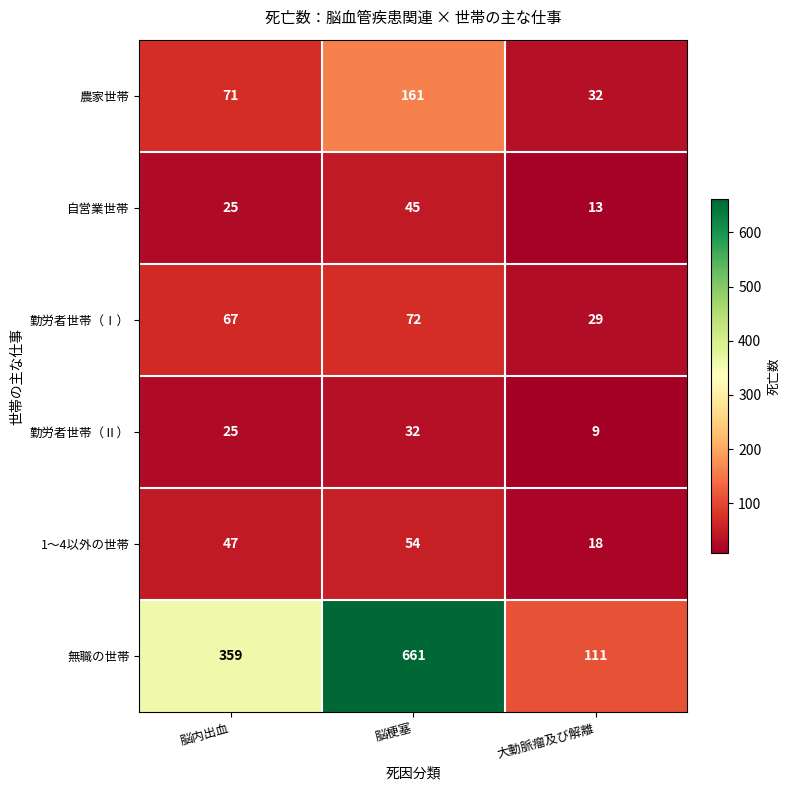

Count the 農家世帯 values in the range 32 to 161.

3